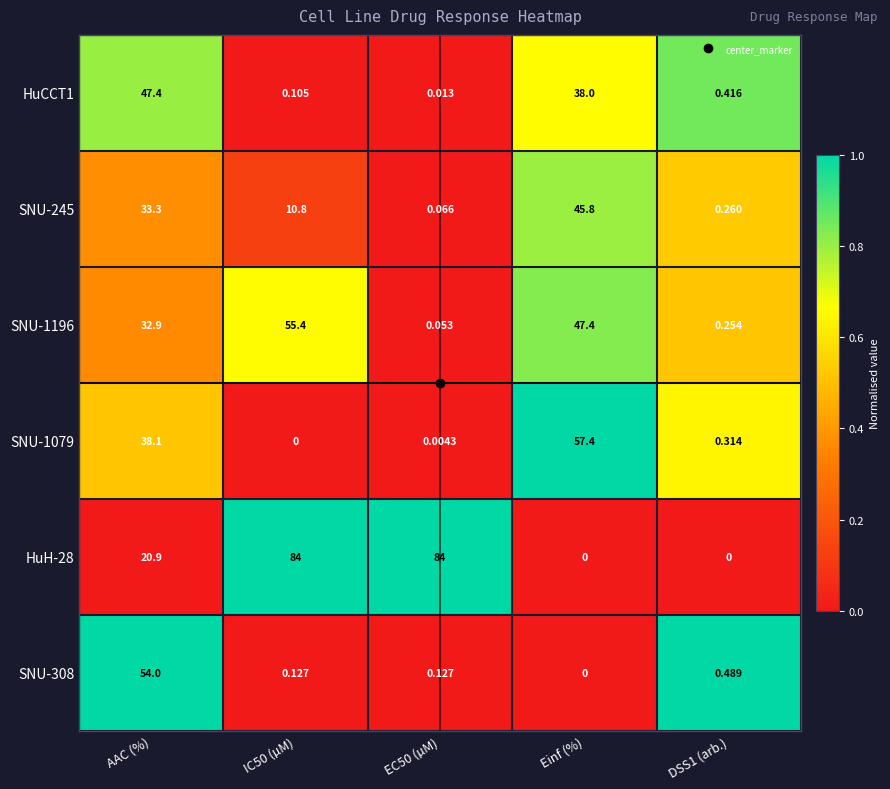

At which label is HuCCT1 closest to 23?

Einf (%)